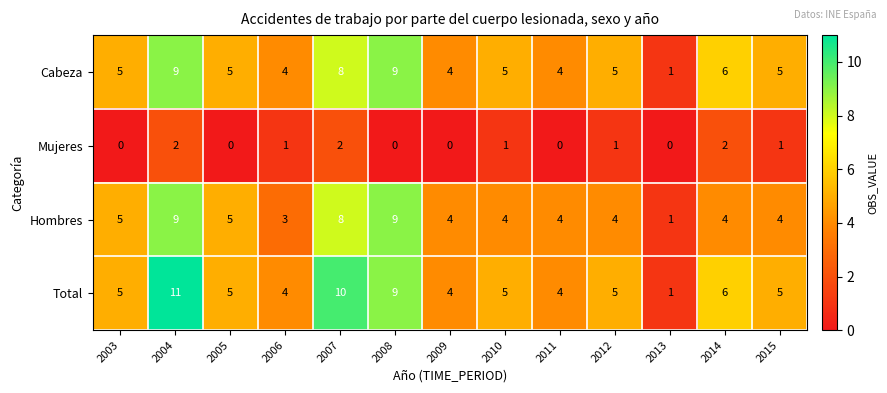

Between 2004 and 2009, which series saw the biggest shift?

Total